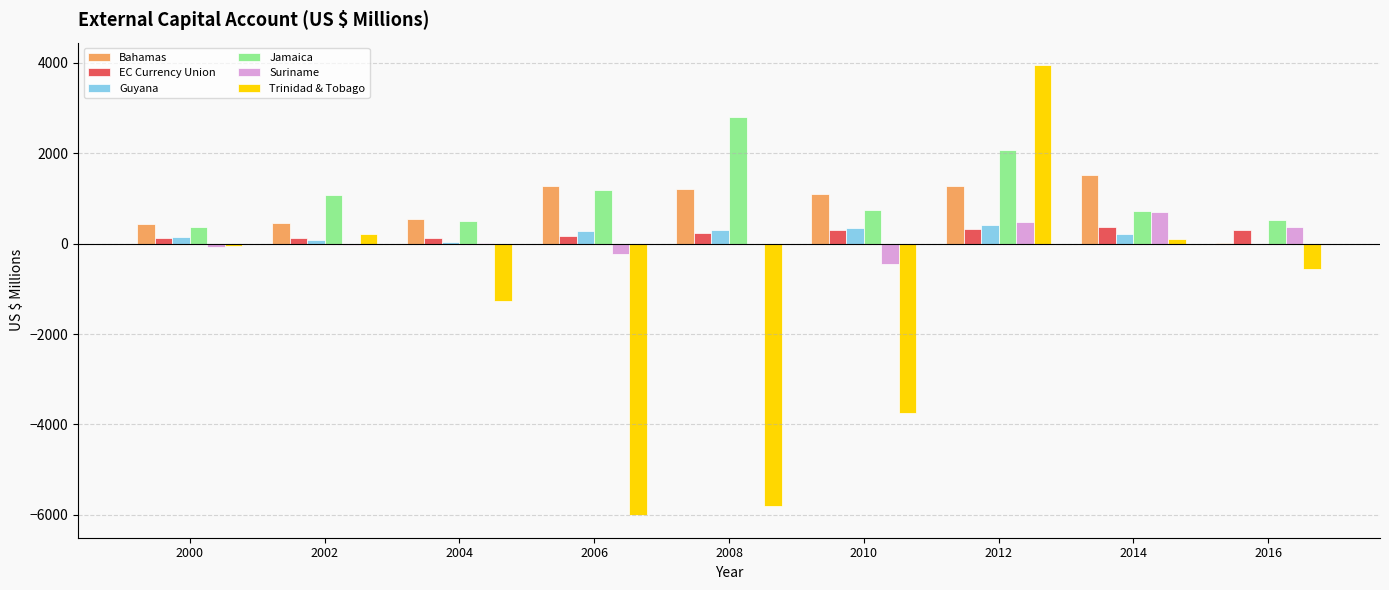

Which series changed the most between 2008 and 2016?

Trinidad & Tobago